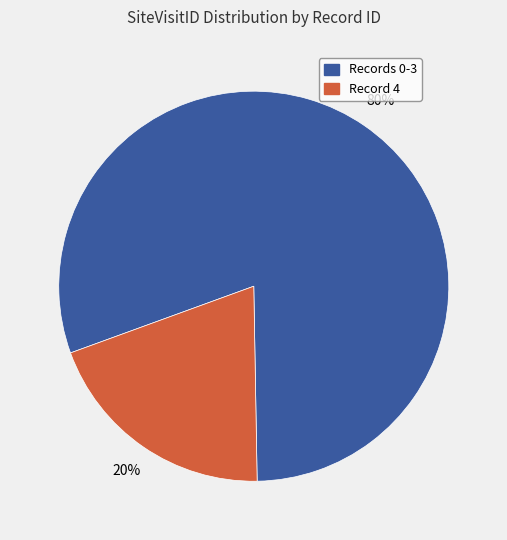

Count the number of slices in the pie.

2